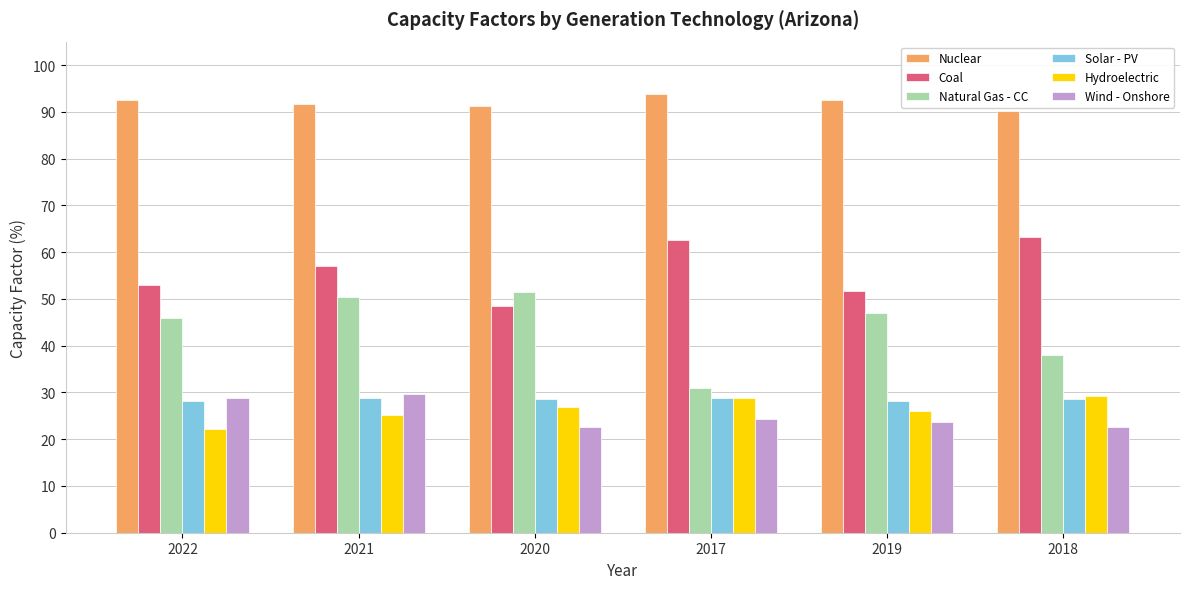

What is the label of the 4th bar from the left?

2017